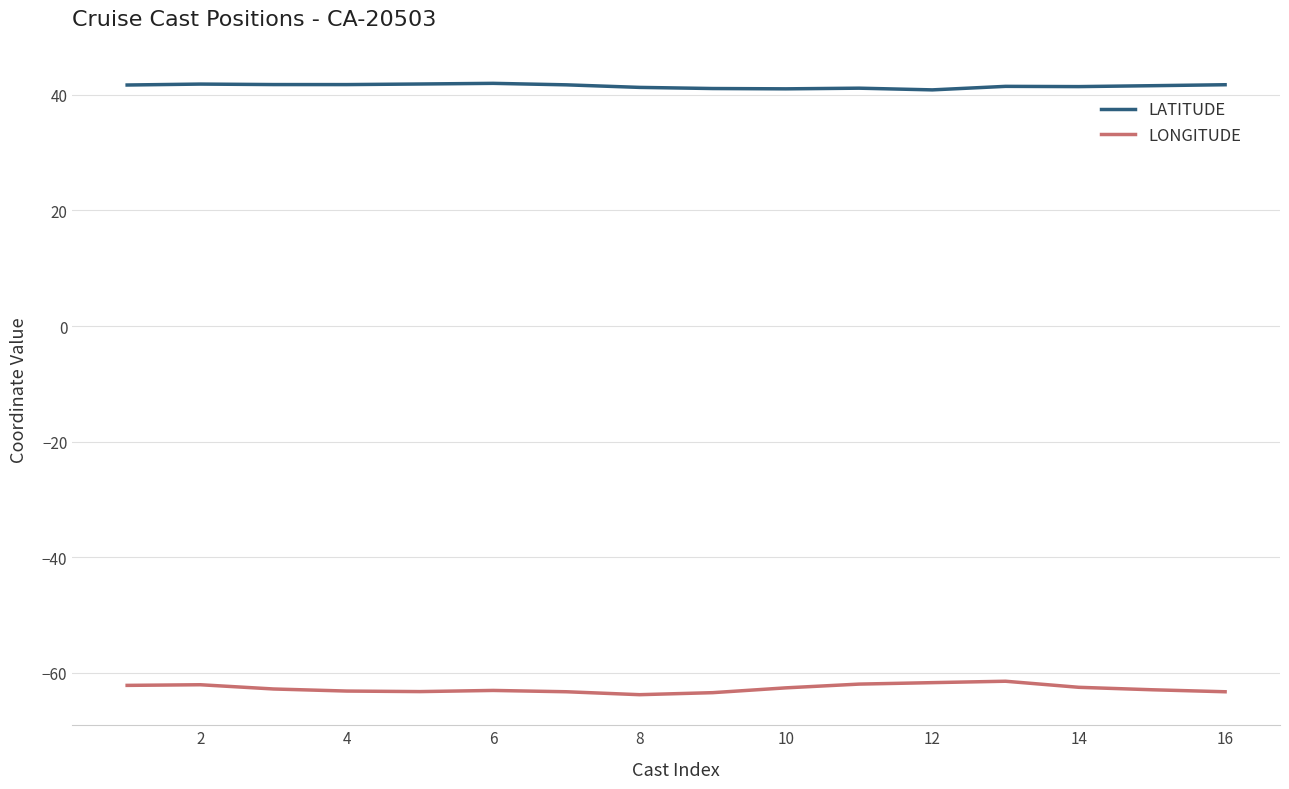

List the series in order of their overall mean, highest first.

LATITUDE, LONGITUDE